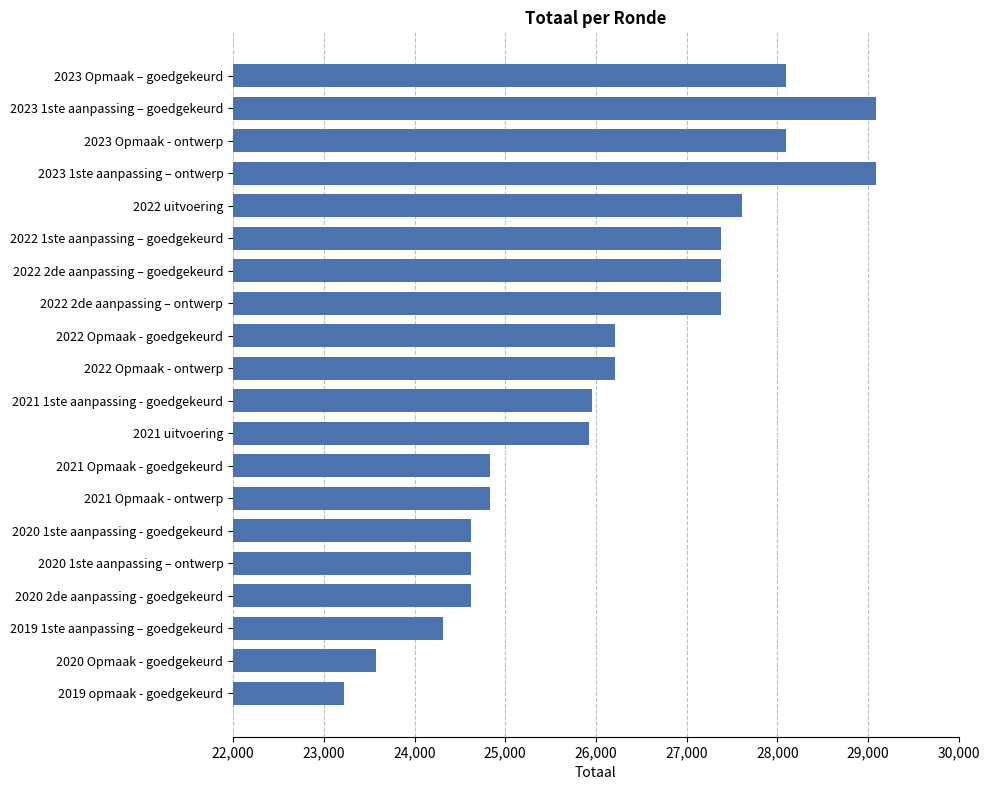

What is the label of the 8th bar from the top?

2022 2de aanpassing – ontwerp